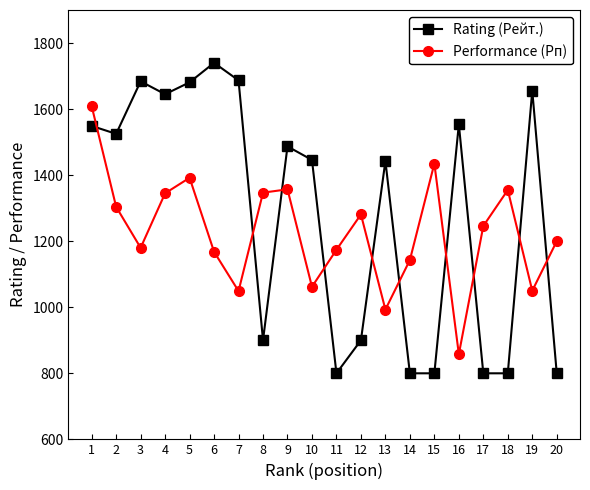

What is the difference between the highest and lowest values at 17?

446